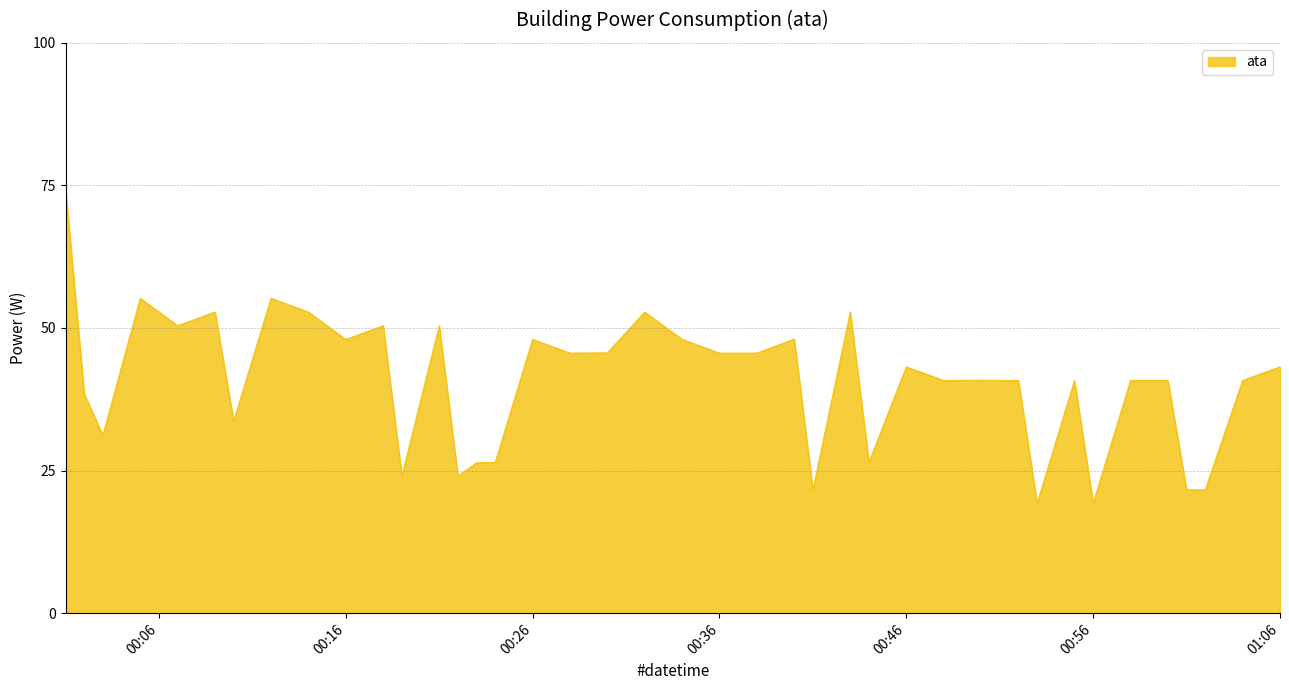

What is the difference between the maximum and minimum values?

55.2